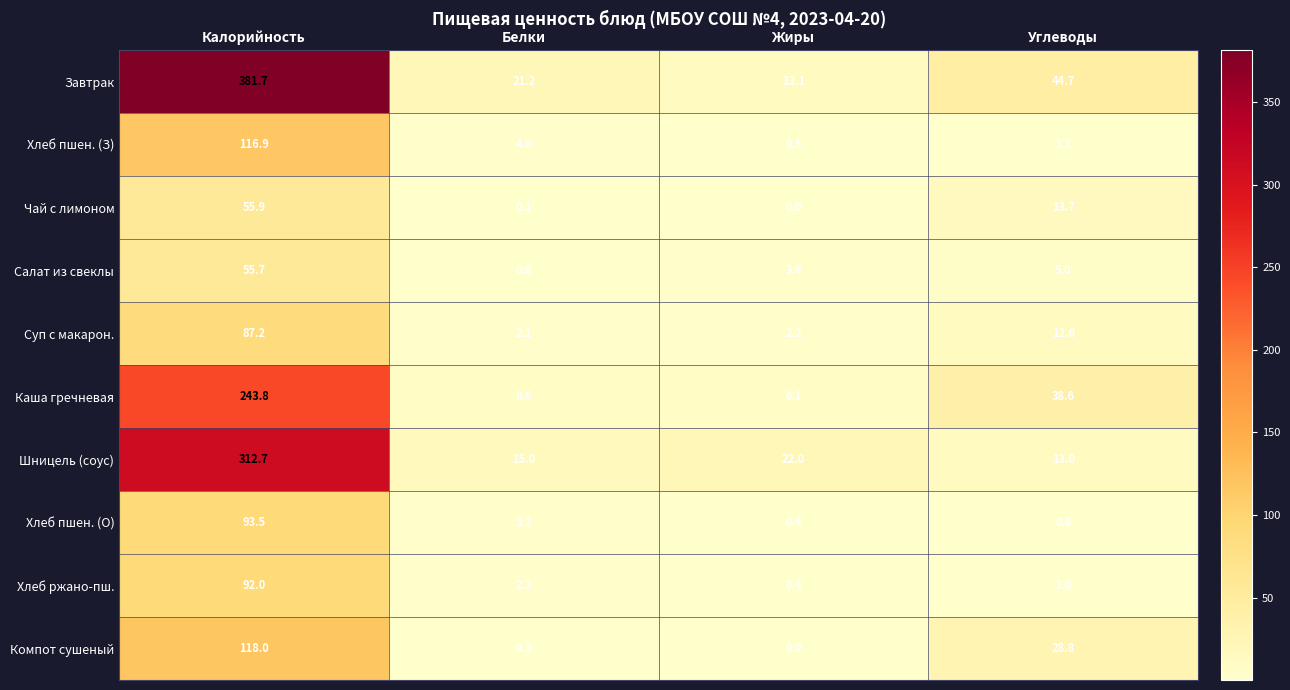

Which has a higher value, Белки or Углеводы?

Углеводы